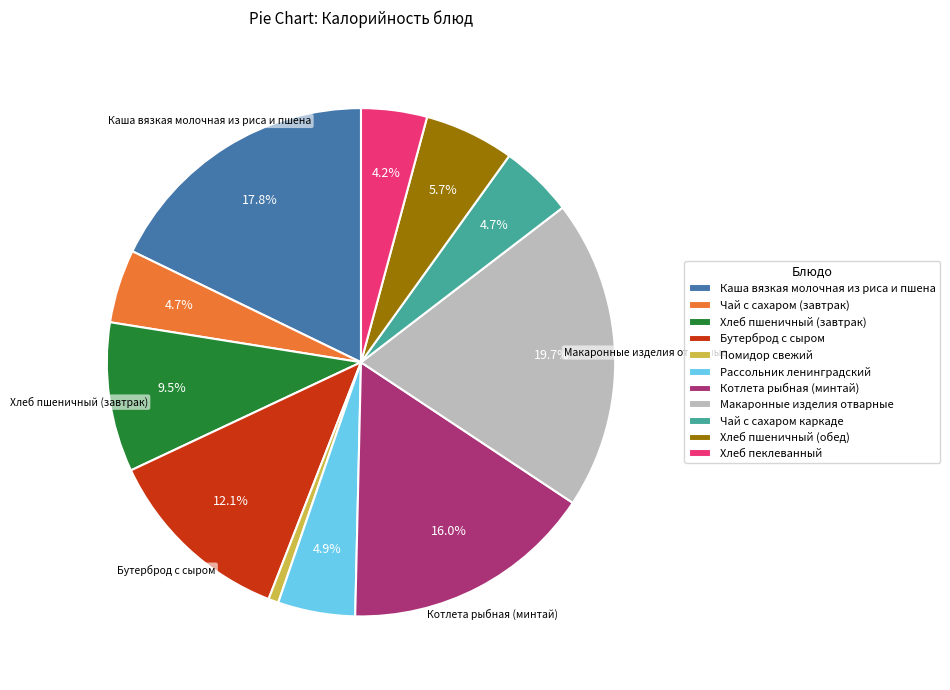

Is there any slice that represents more than half of the pie?

No